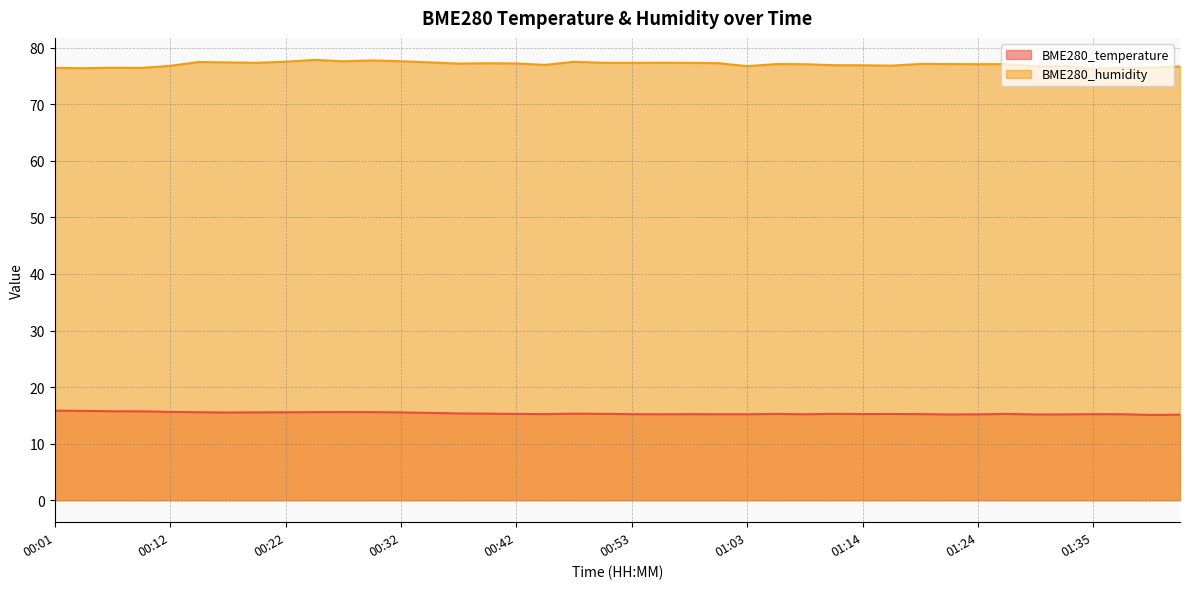

True or false: BME280_temperature has a value of 15.1 at 01:40.

True